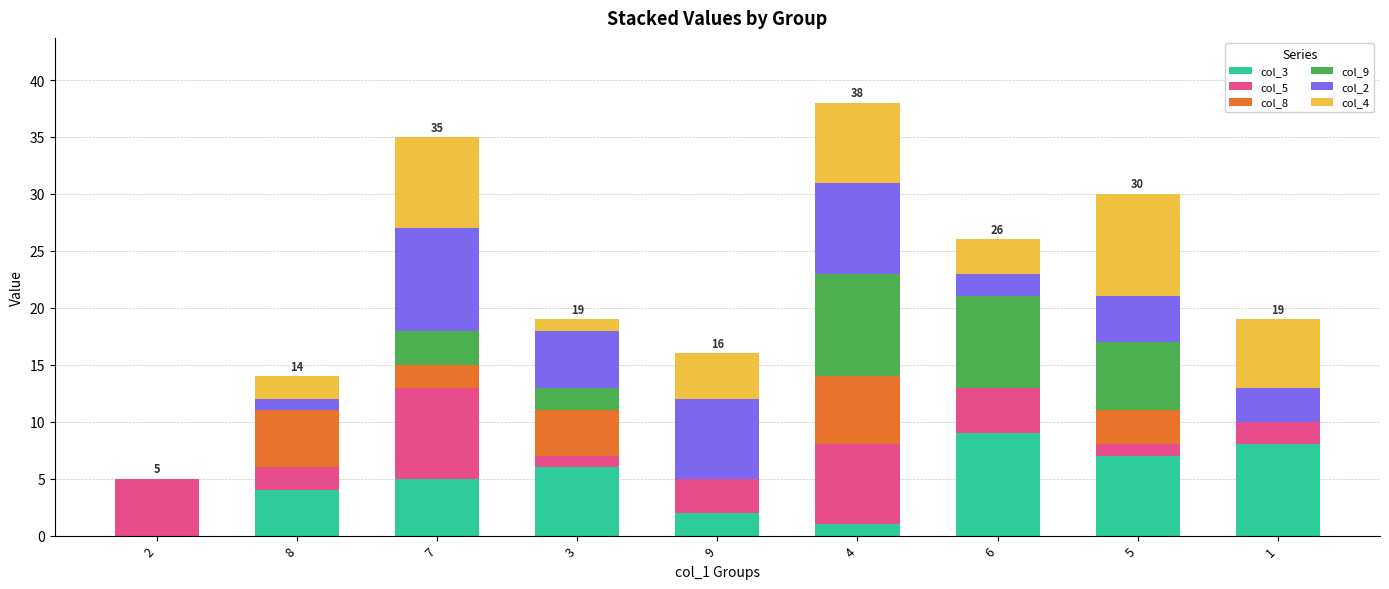

What are all the series names shown in the legend?

col_3, col_5, col_8, col_9, col_2, col_4